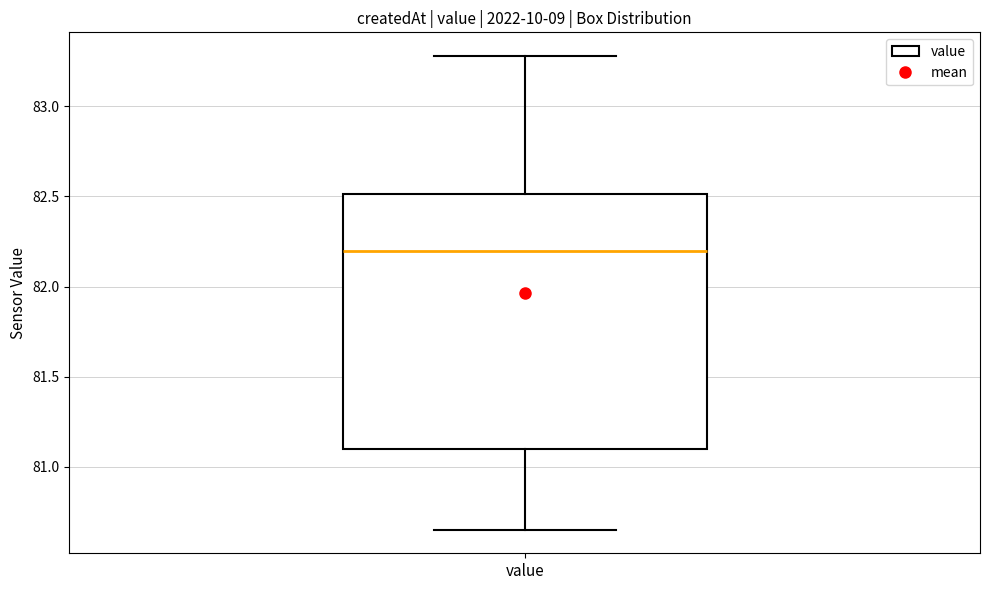

Where is the upper edge of the box for value on the y-axis? The values are not printed on the chart, so give them approximately, as read against the axis.

82.50